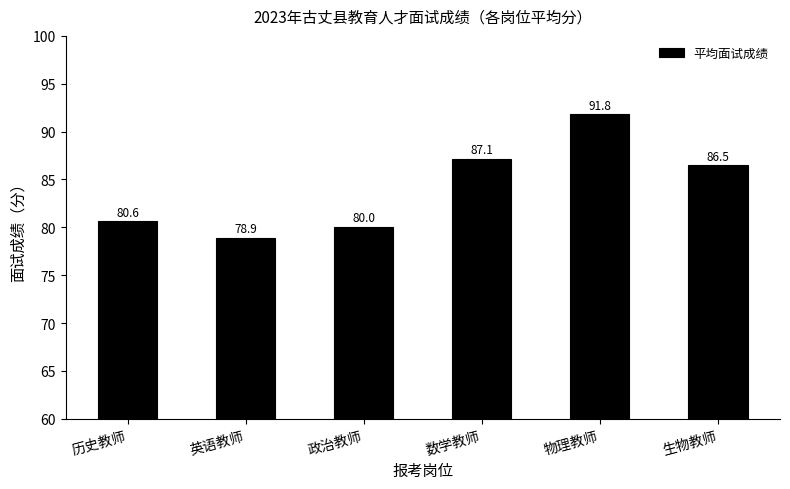

At which category does the chart reach its peak across all series?

物理教师